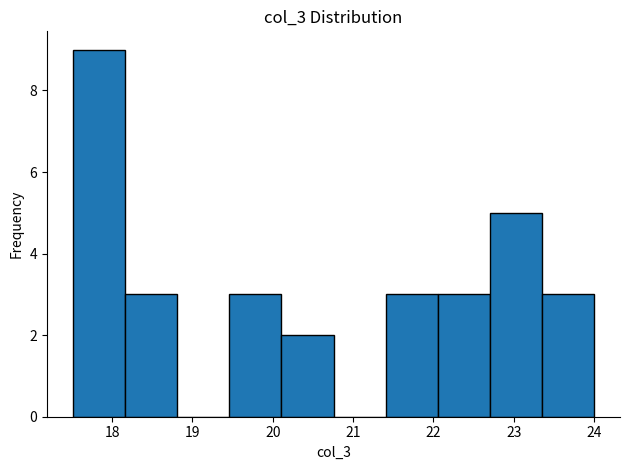

Reading left to right, list every bar in this chart as the range it spans on the x-axis followed by its height. Neither the bar edges nor the heights are printed on the chart, so give them approximately, as read against the axes.

17.5 to 18.2: 9
18.2 to 18.8: 3
18.8 to 19.5: 0
19.5 to 20.1: 3
20.1 to 20.8: 2
20.8 to 21.4: 0
21.4 to 22.1: 3
22.1 to 22.7: 3
22.7 to 23.4: 5
23.4 to 24.0: 3